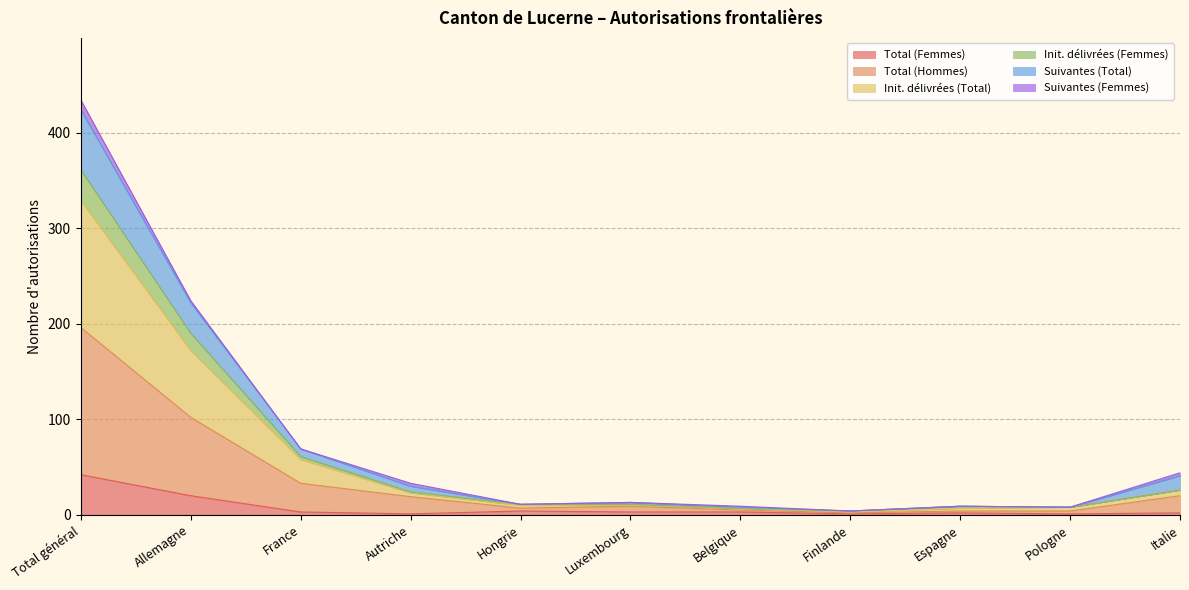

Between Hongrie and Luxembourg, which series saw the biggest shift?

Total (Hommes)